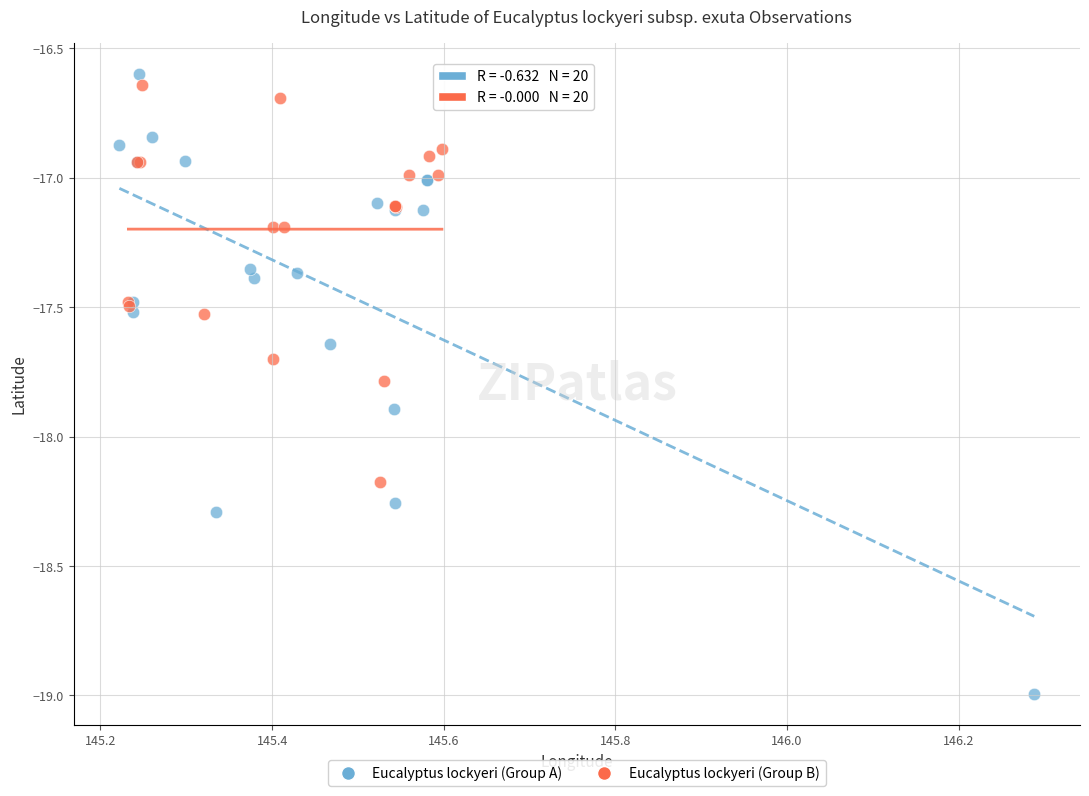

Which series reaches the maximum Y coordinate?

Eucalyptus lockyeri (Group A)